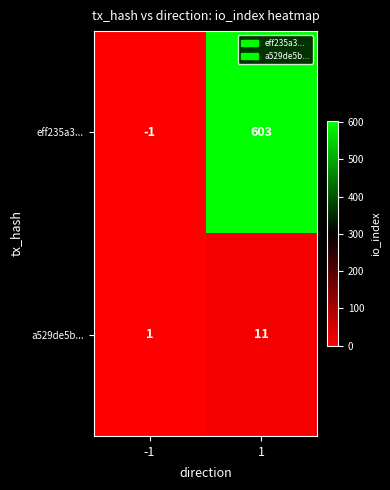

Reading left to right, extract all data points from this chart.

eff235a3...: -1=-1	1=603
a529de5b...: -1=1	1=11